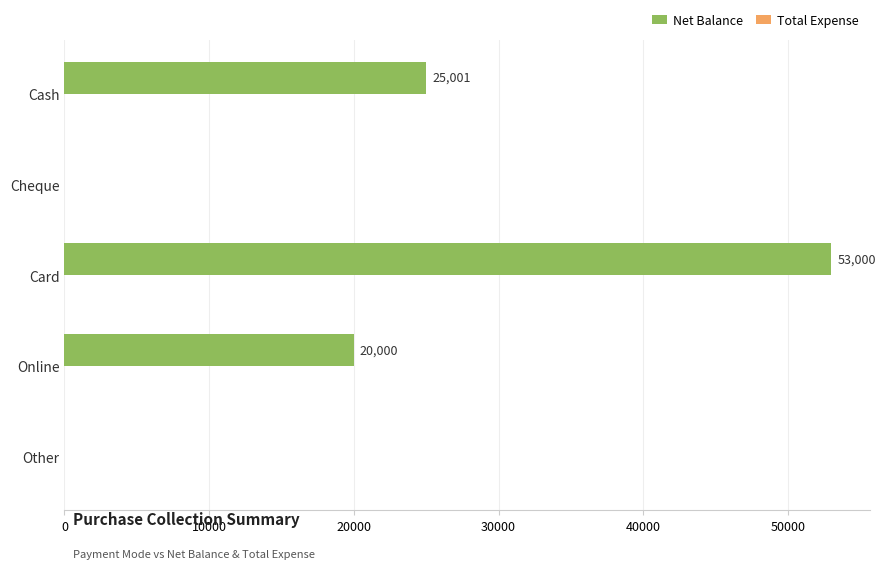

Which has a higher value, Cash or Card?

Card